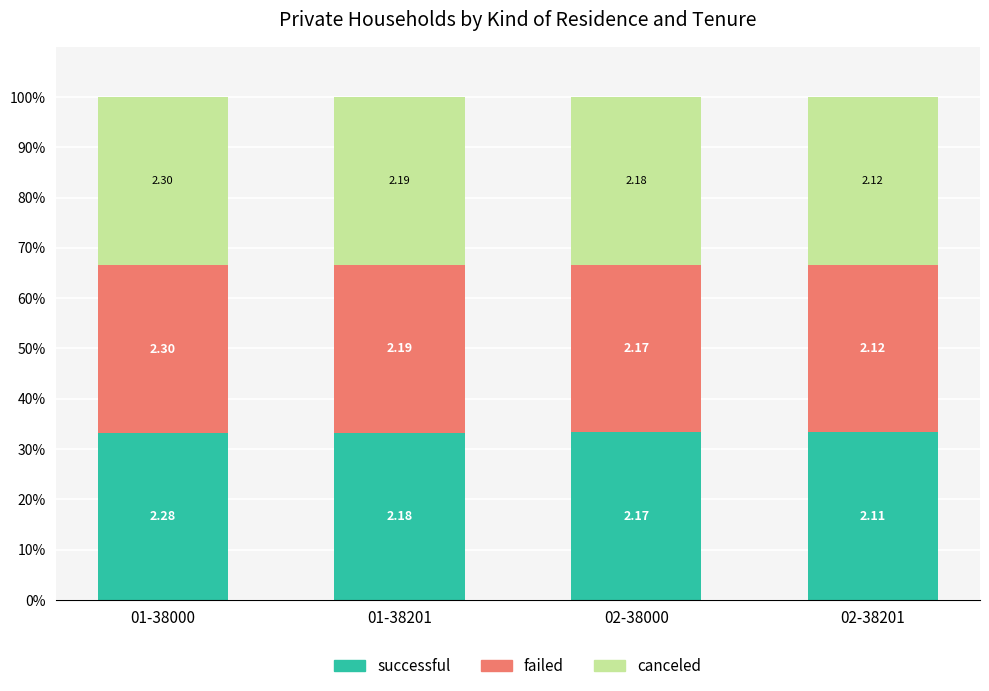

Where is canceled nearest to the value 33?

02-38000